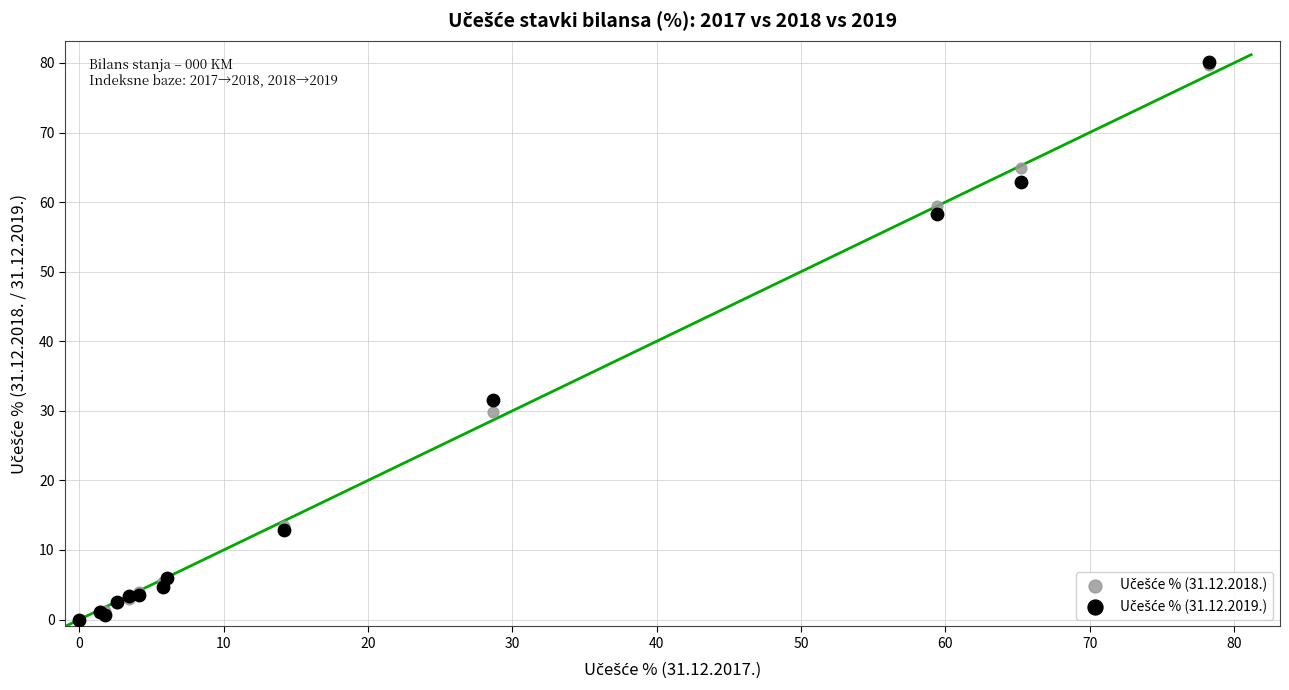

Across all series, what Y value is closest to 40?

31.6